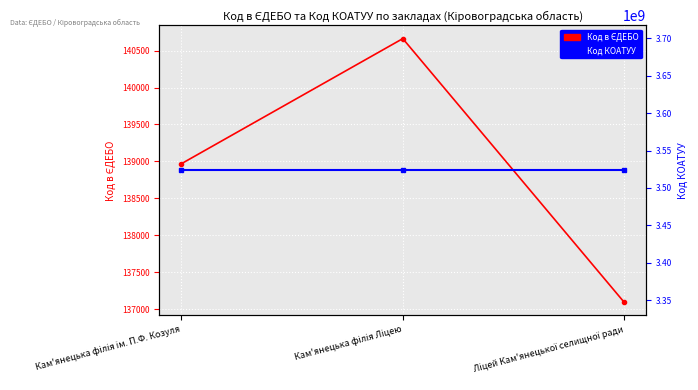

What is the value of the Код в ЄДЕБО point at the 1st from the left?

138970